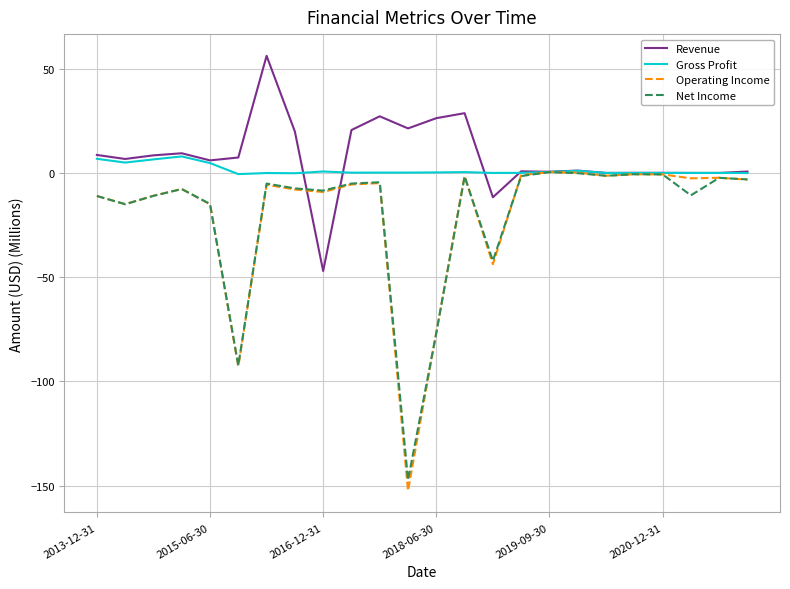

What is the maximum value shown in the chart?

56.1